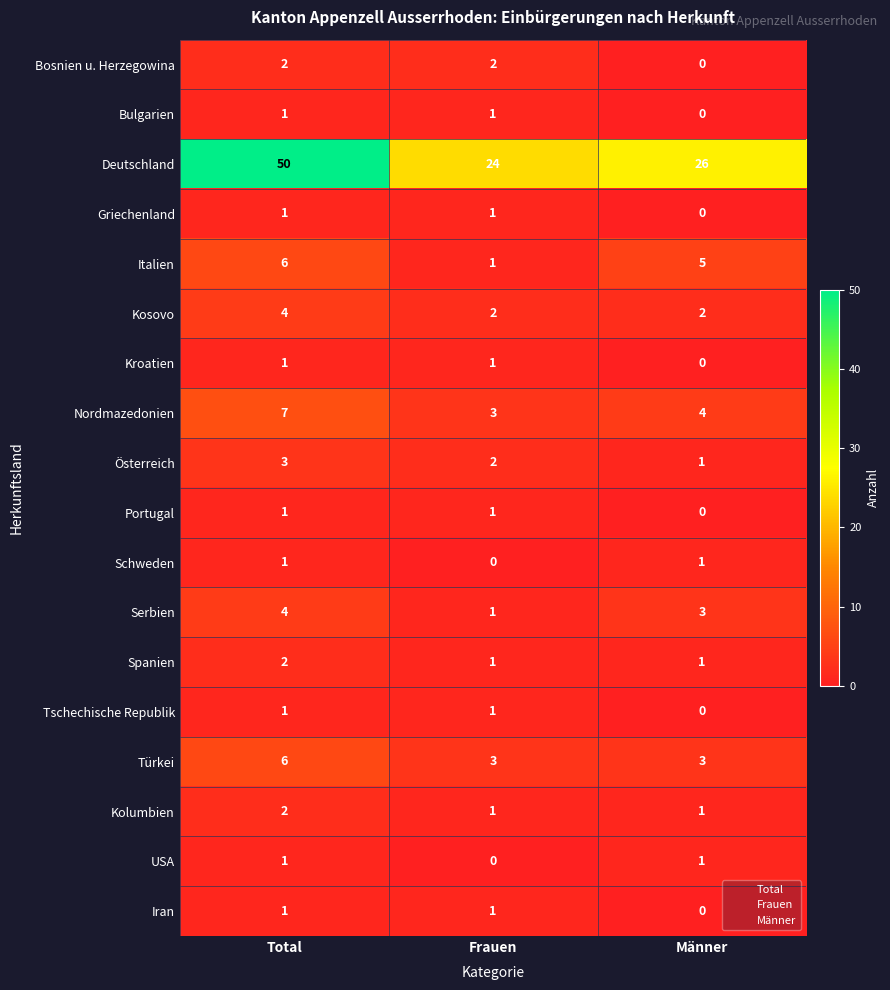

At which label does Italien first exceed 5?

Total